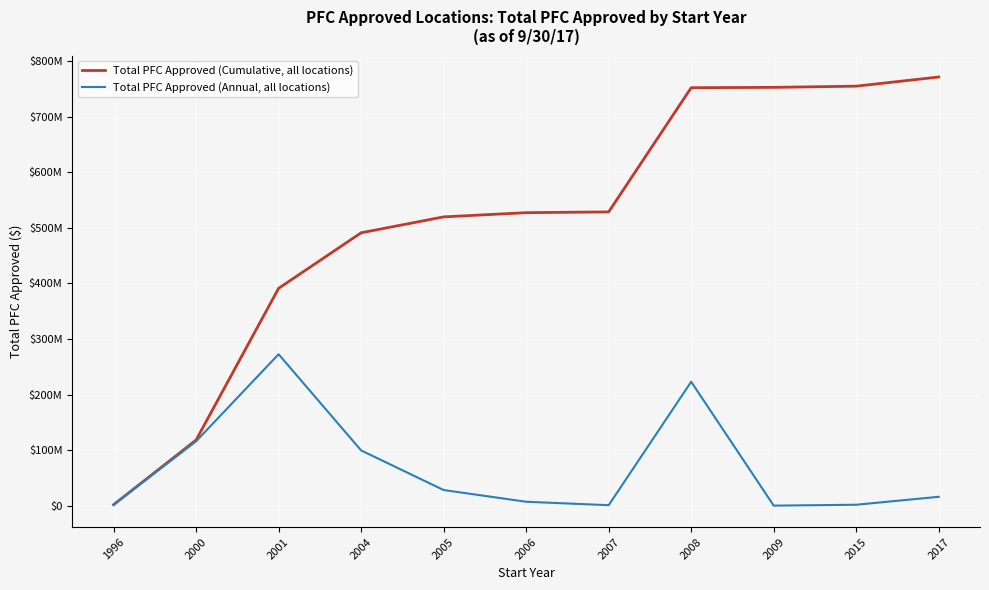

What are all the series names shown in the legend?

Total PFC Approved (Cumulative, all locations), Total PFC Approved (Annual, all locations)